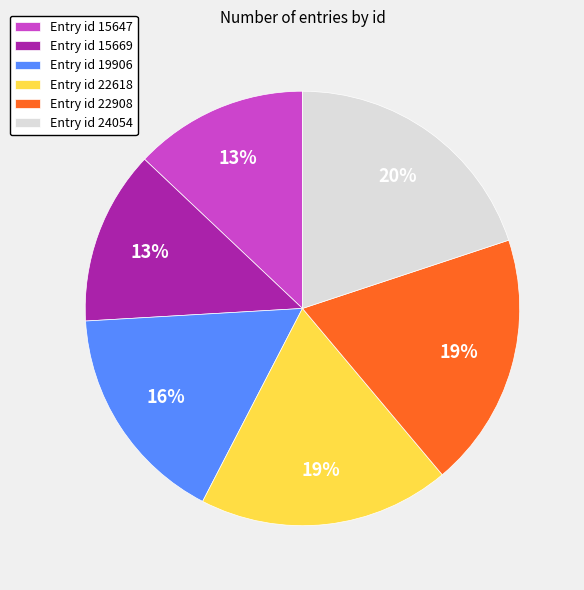

To the nearest percent, what is the difference between the largest and smallest slice percentages?

7%